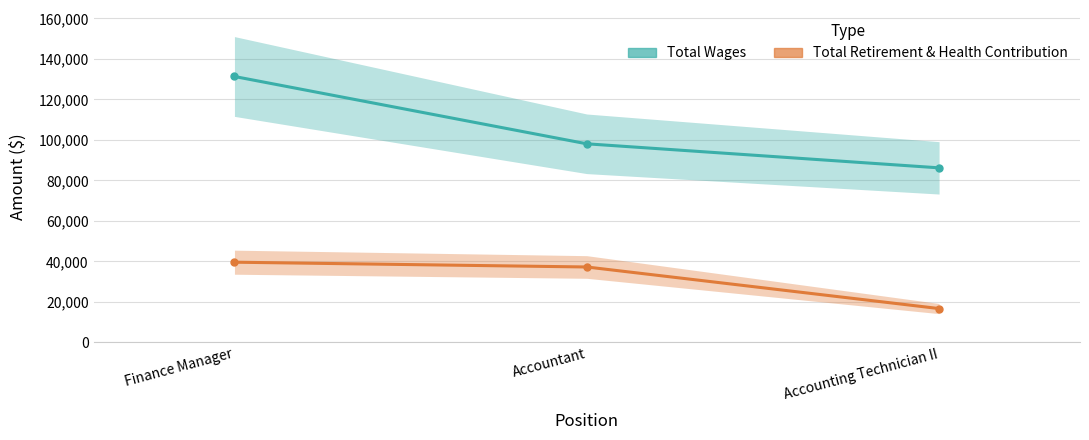

Reading right to left, list all the values displayed in this chart.

Total Wages: Accounting Technician II=86199	Accountant=98073	Finance Manager=131315
Total Retirement & Health Contribution: Accounting Technician II=16716	Accountant=37248	Finance Manager=39613